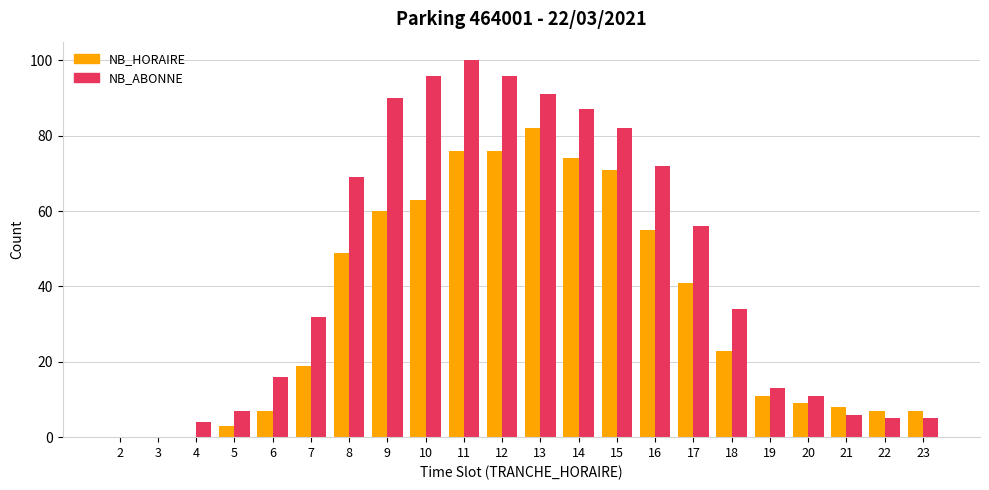

Is it true that NB_HORAIRE equals 23 at 8?

False